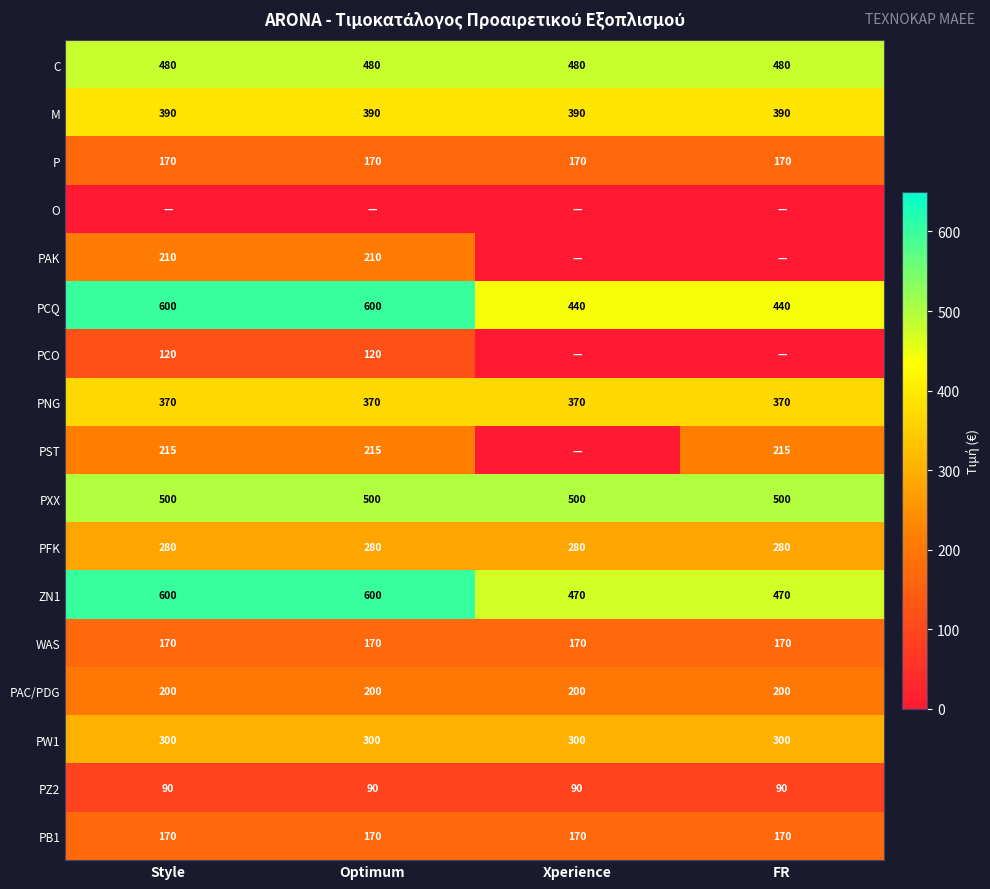

How many data points in ZN1 are less than 600?

2